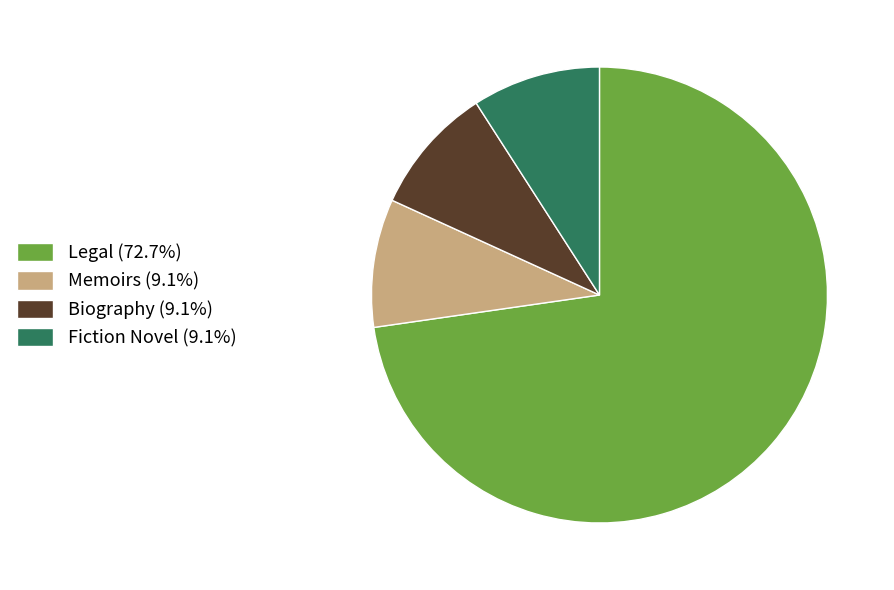

Count the number of slices in the pie.

4